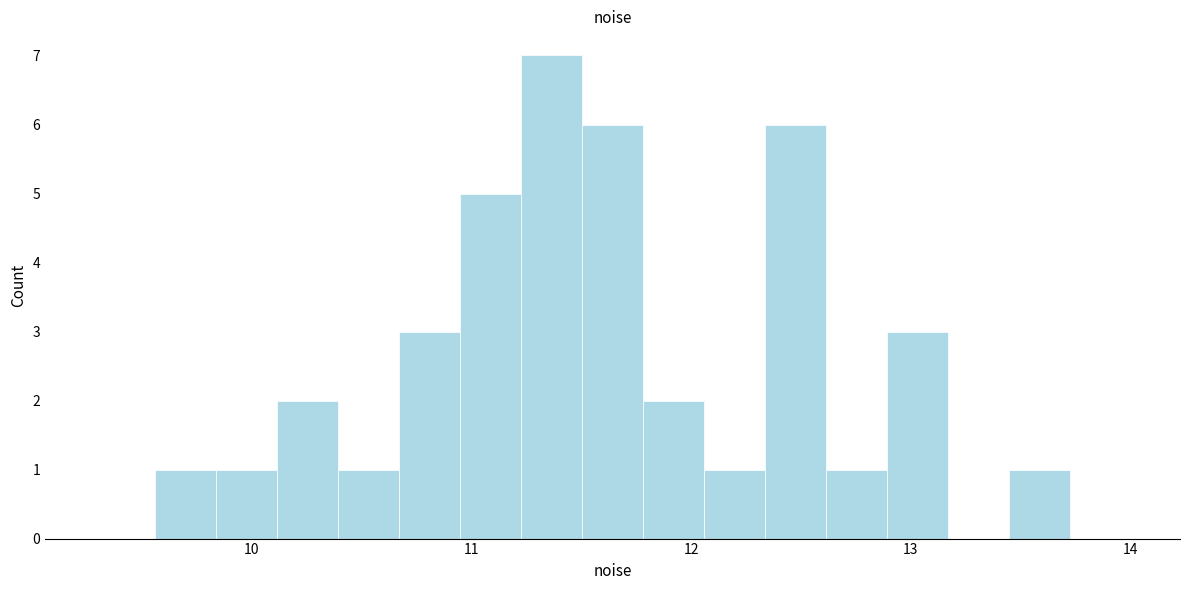

Read against the x-axis, roughly where is the centre of the tallest bar?

11.4